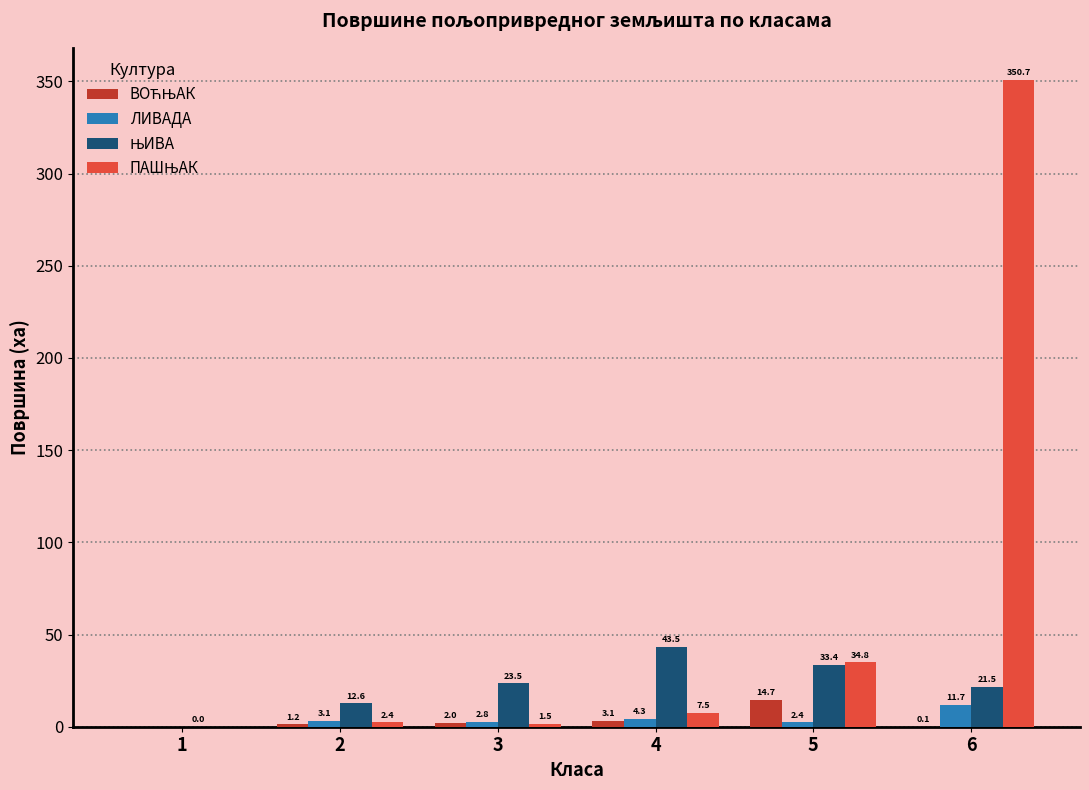

At which label is ЛИВАДА closest to 5?

4